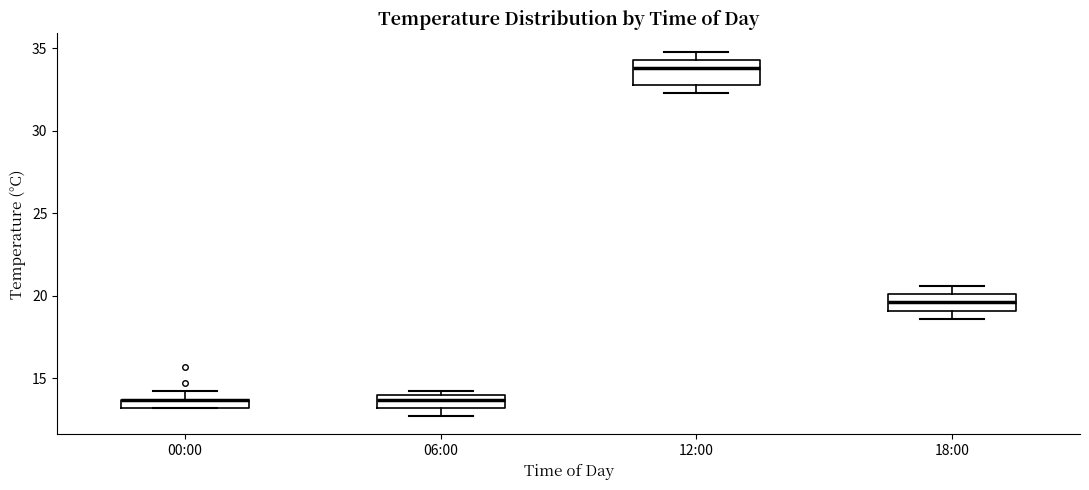

Which box is the tallest, from its lower edge to its upper edge?

12:00